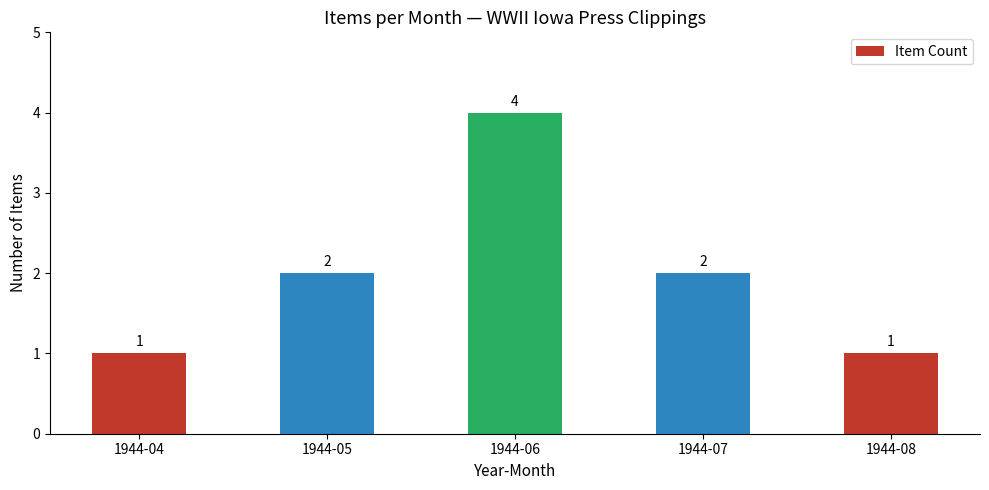

Reading left to right, what are all the values shown in this chart?

1944-04=1	1944-05=2	1944-06=4	1944-07=2	1944-08=1